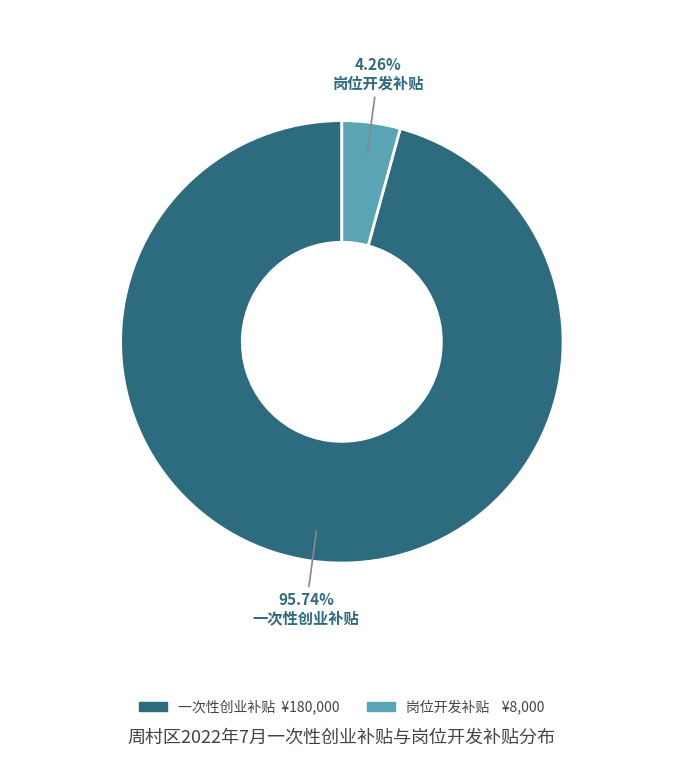

How many slices are in this pie chart?

2